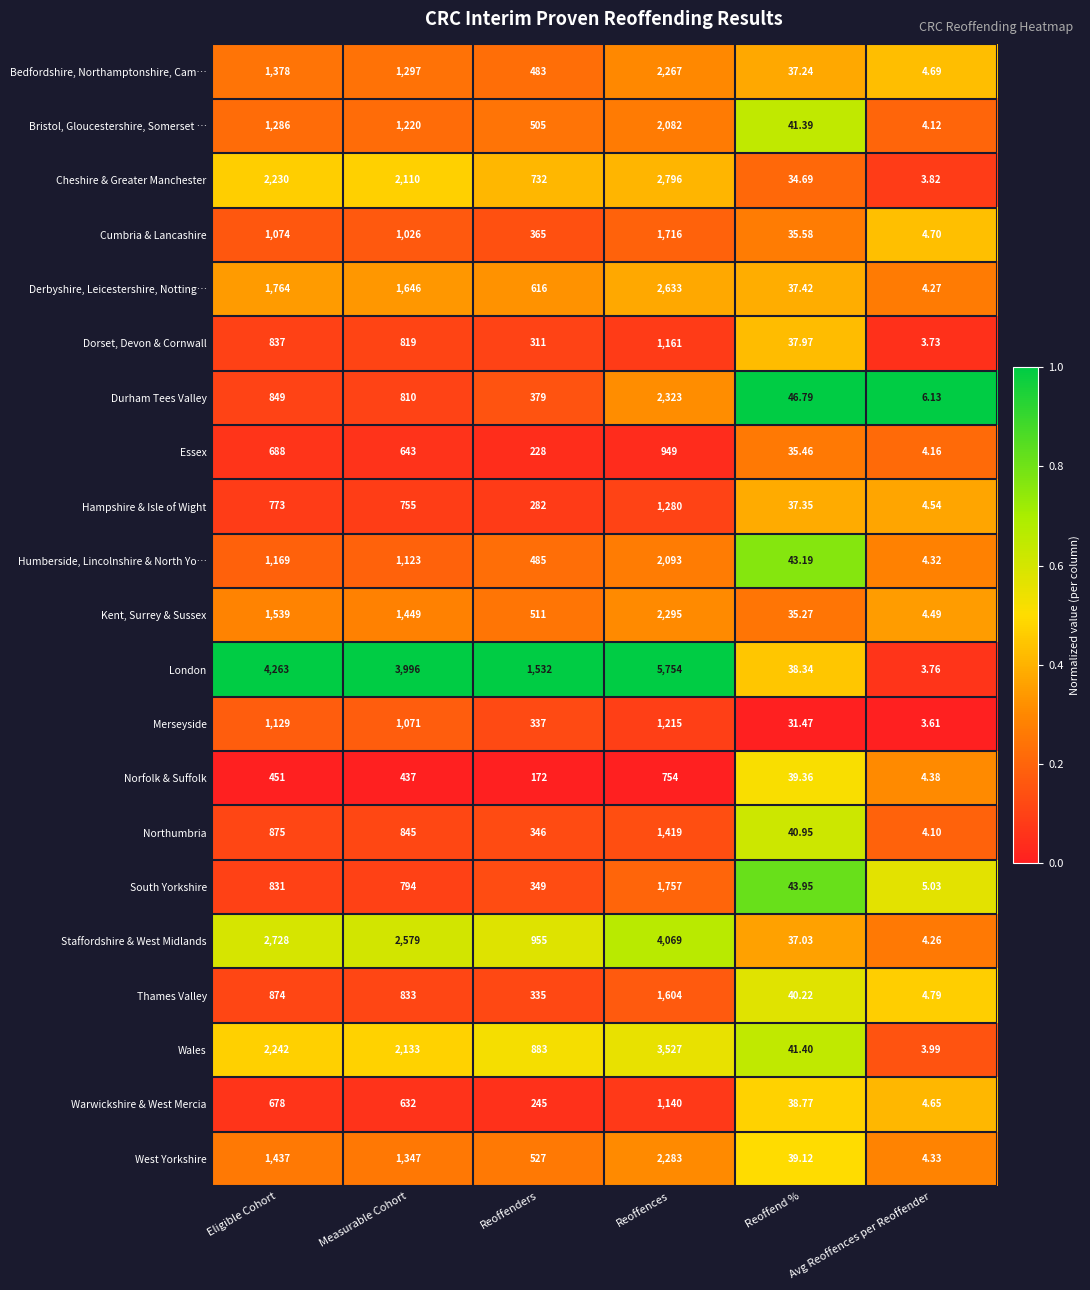

At Reoffences, list the series in order from smallest to largest.

Norfolk & Suffolk, Essex, Warwickshire & West Mercia, Dorset, Devon & Cornwall, Merseyside, Hampshire & Isle of Wight, Northumbria, Thames Valley, Cumbria & Lancashire, South Yorkshire, Bristol, Gloucestershire, Somerset …, Humberside, Lincolnshire & North Yo…, Bedfordshire, Northamptonshire, Cam…, West Yorkshire, Kent, Surrey & Sussex, Durham Tees Valley, Derbyshire, Leicestershire, Notting…, Cheshire & Greater Manchester, Wales, Staffordshire & West Midlands, London